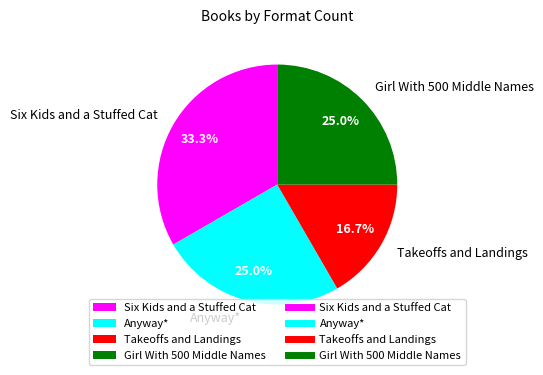

Approximately how many times larger is the value at Six Kids and a Stuffed Cat compared to Takeoffs and Landings?

2.0